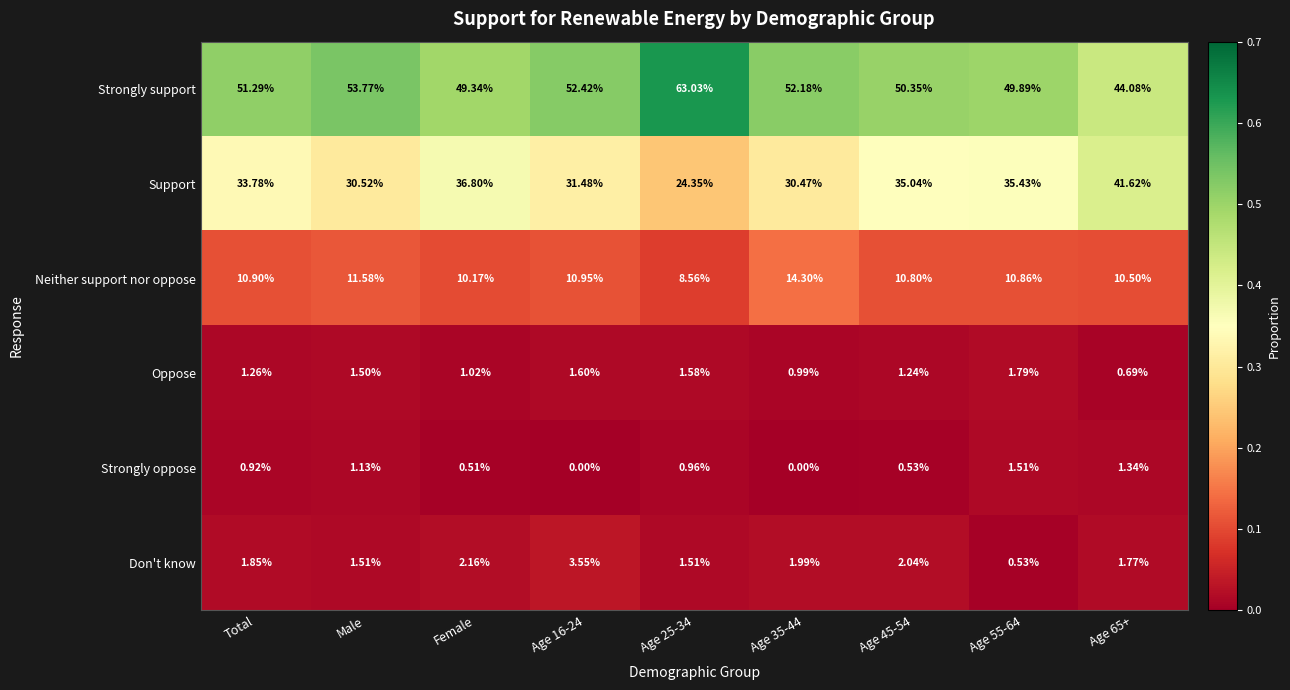

Count the number of categories in the chart.

9